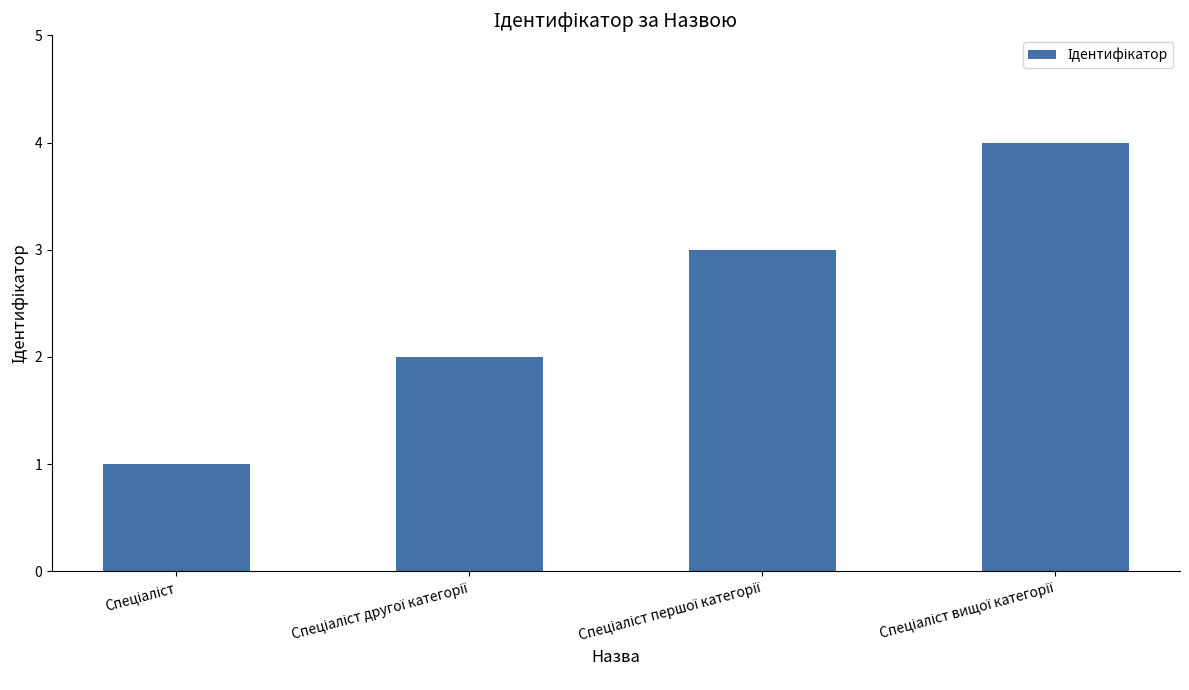

What is the maximum value shown in the chart?

4